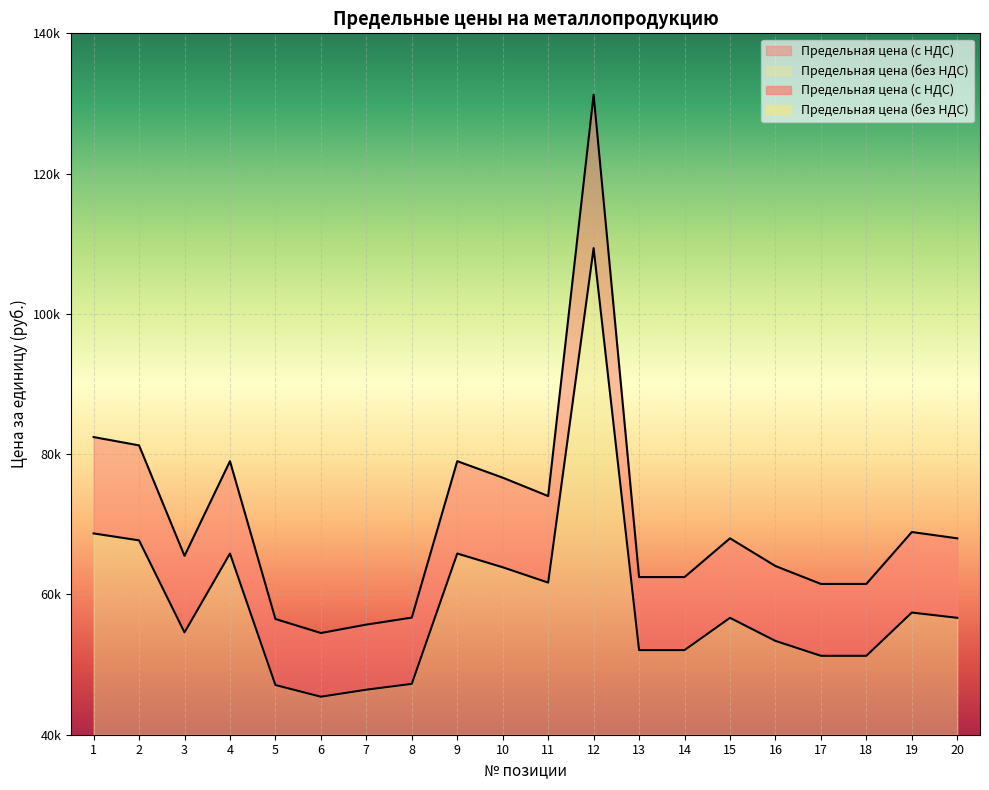

The Предельная цена (с НДС) series shows 54500.0 at 6. True or false?

True